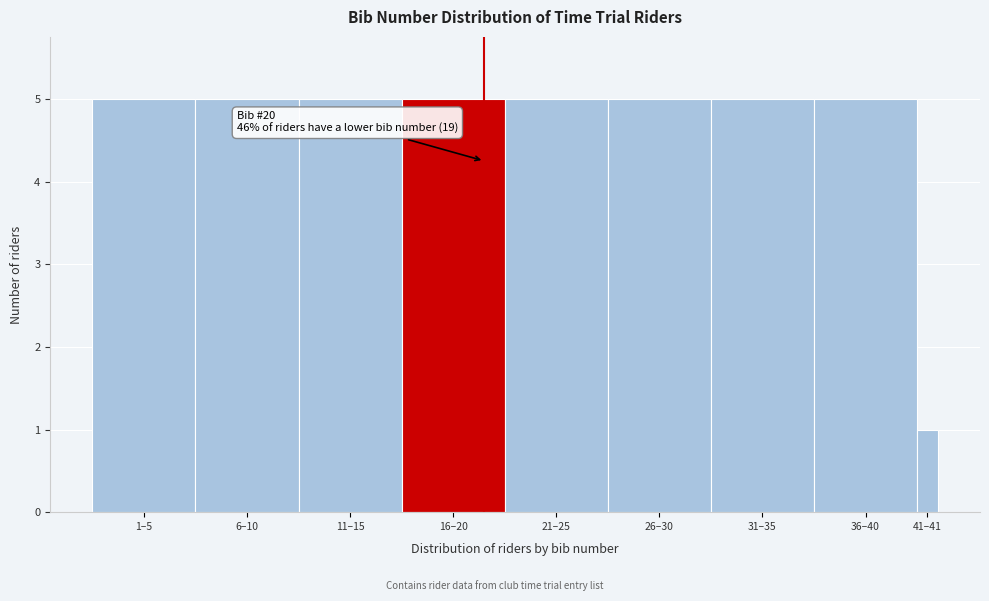

Reading left to right, transcribe all the data shown in this chart.

1–5=5	6–10=5	11–15=5	16–20=5	21–25=5	26–30=5	31–35=5	36–40=5	41–41=1